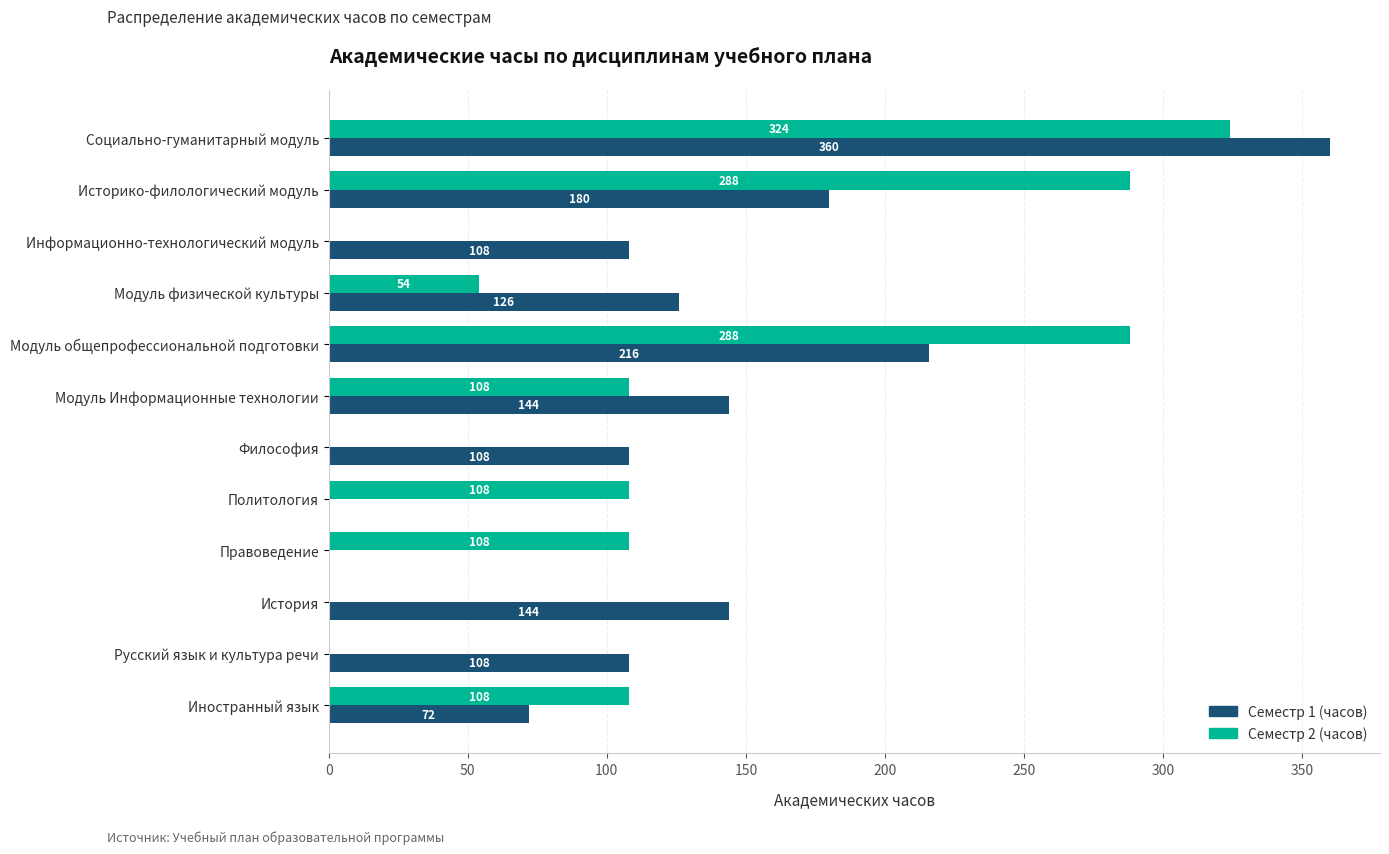

What is the sum of the Семестр 1 (часов) values at Социально-гуманитарный модуль and Правоведение?

360